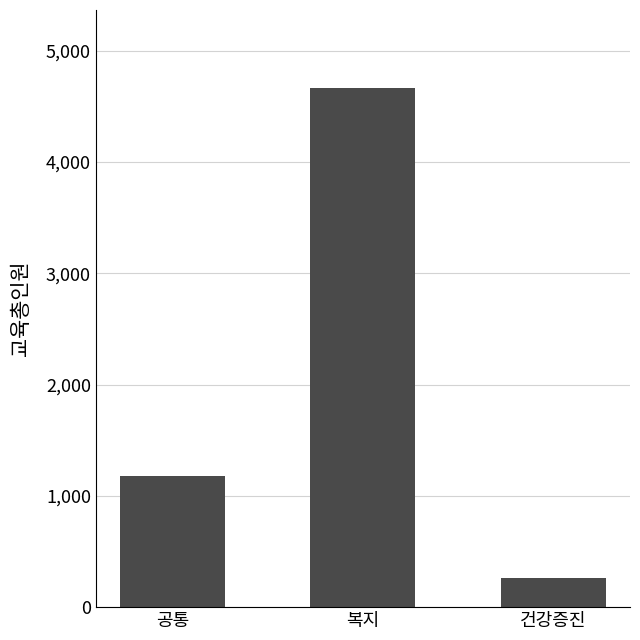

What is the value of the 3rd bar from the left?

265